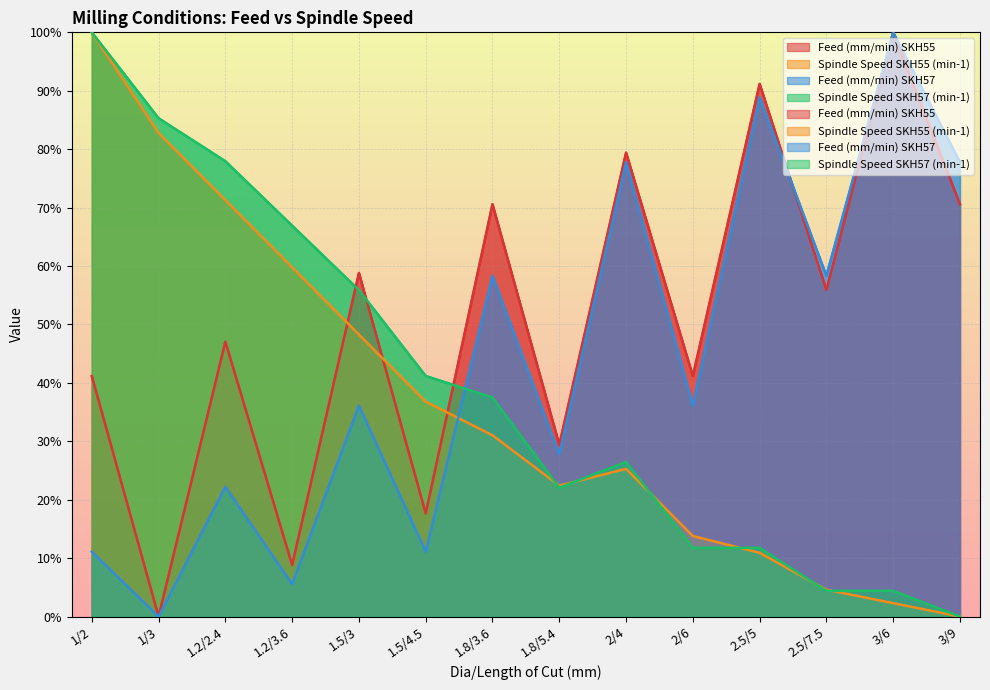

How many times do Feed (mm/min) SKH55 and Feed (mm/min) SKH57 cross each other?

1